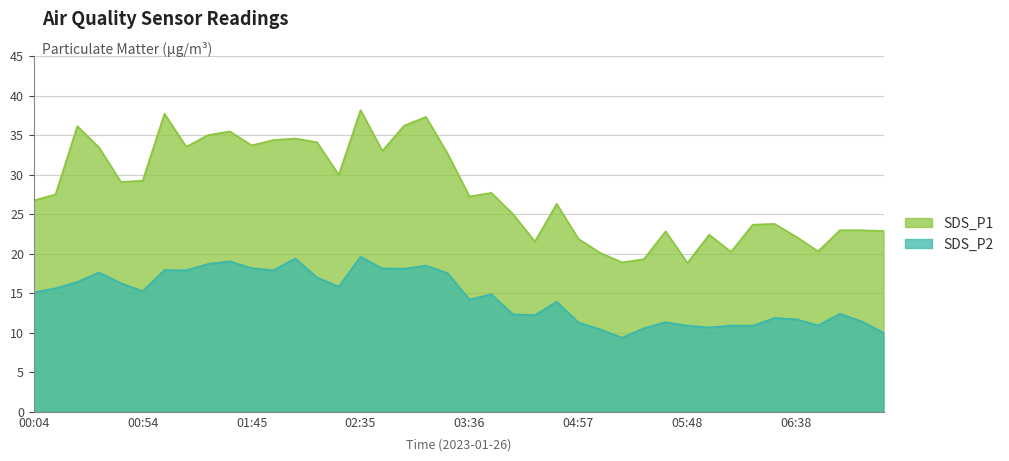

At which category is the sum across all series the highest?

02:35